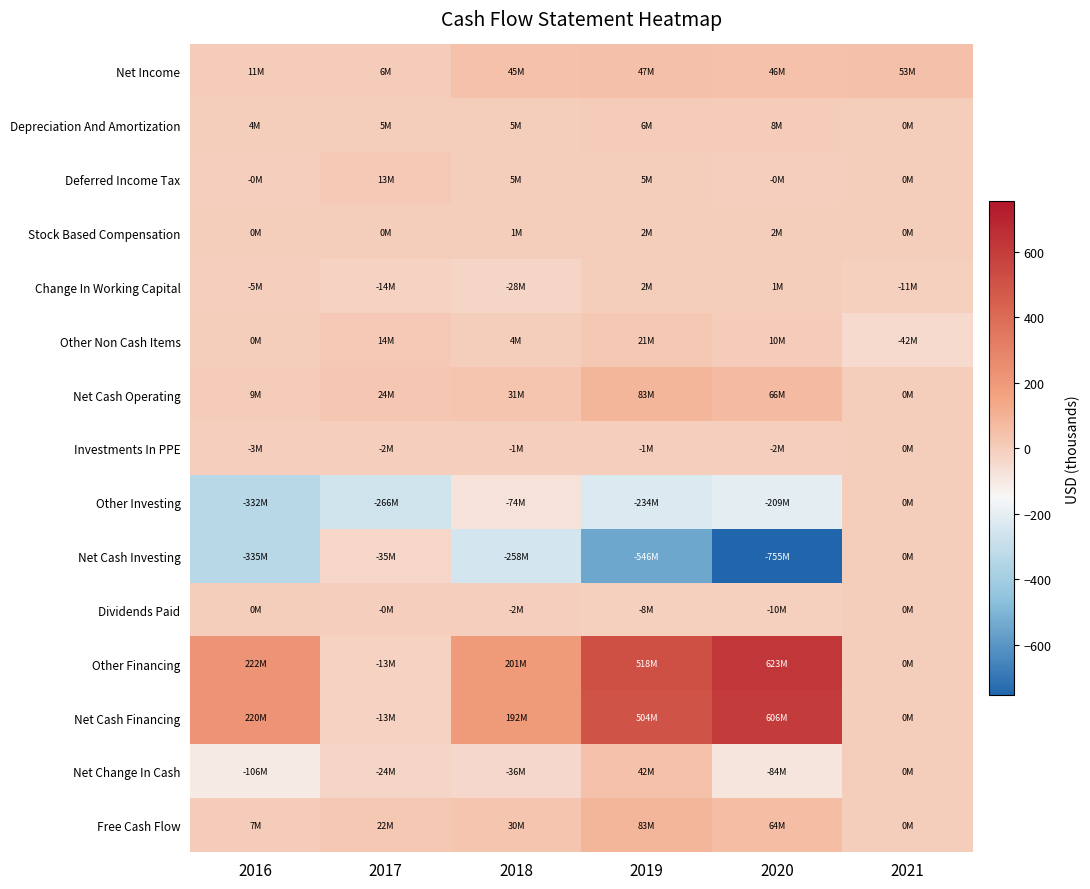

What is the maximum value shown in the chart?

622.6